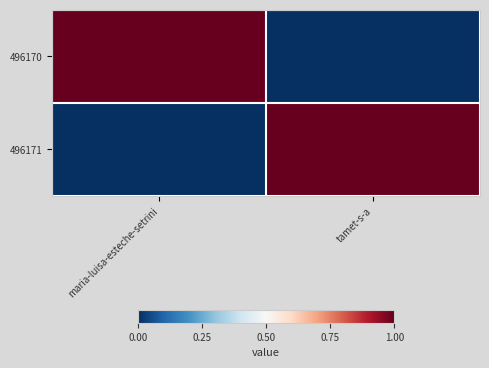

What is the spread (max minus min) of values at maria-luisa-esteche-setrini?

1